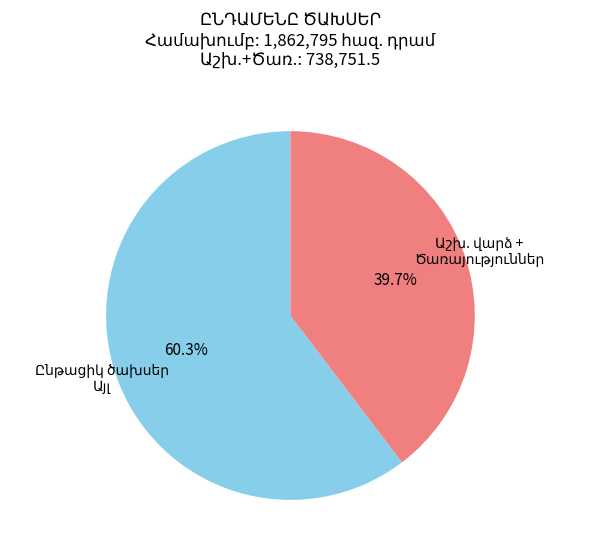

Is there a majority slice in this chart?

Yes